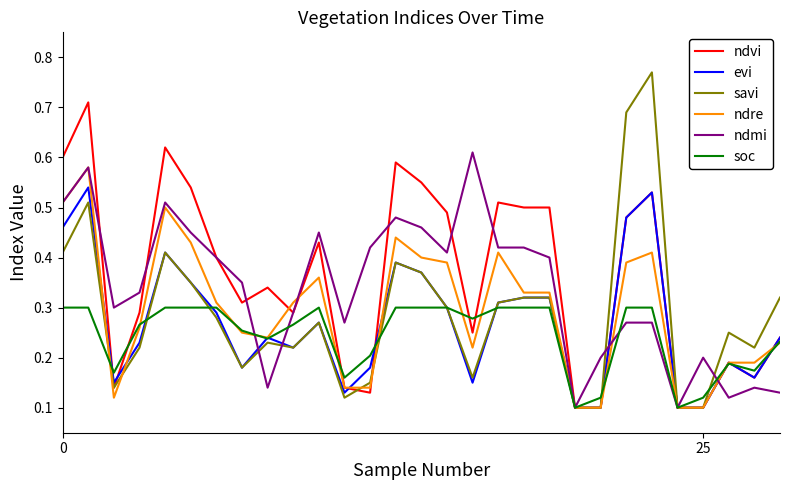

Which series has the widest spread of values?

savi